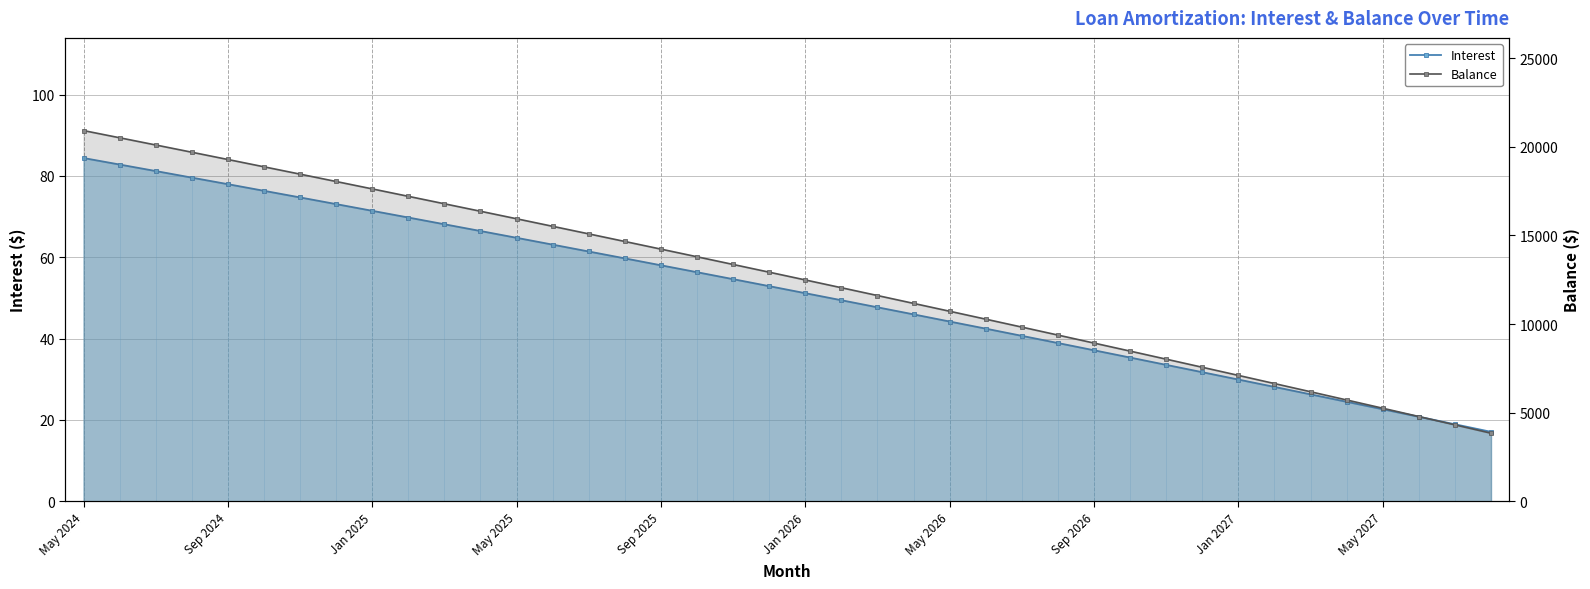

True or false: Interest and Balance intersect in this chart.

False